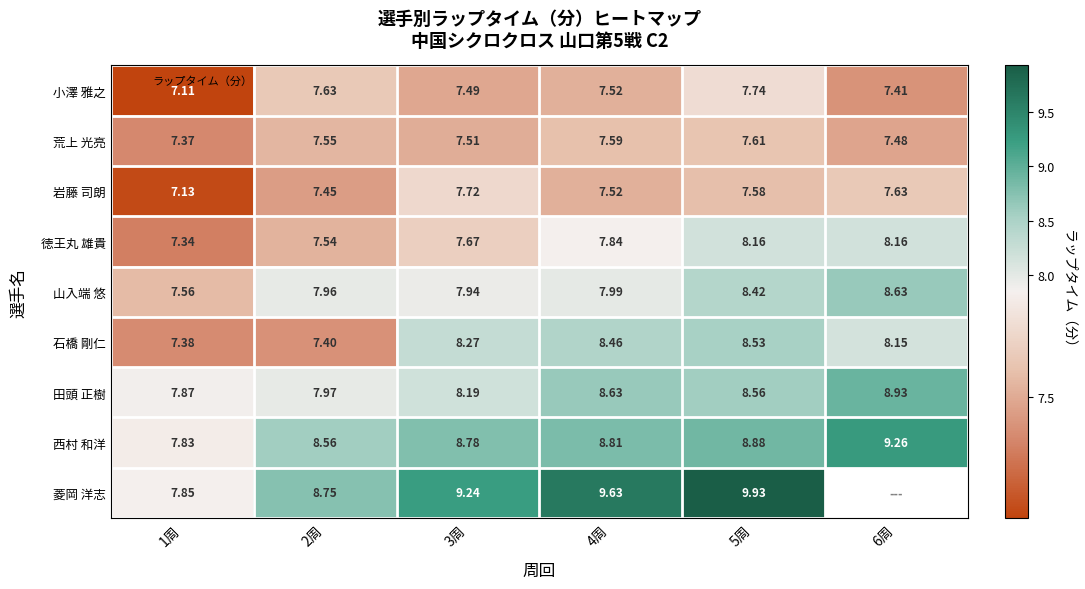

The 荒上 光亮 series shows 7.5 at 2周. True or false?

True